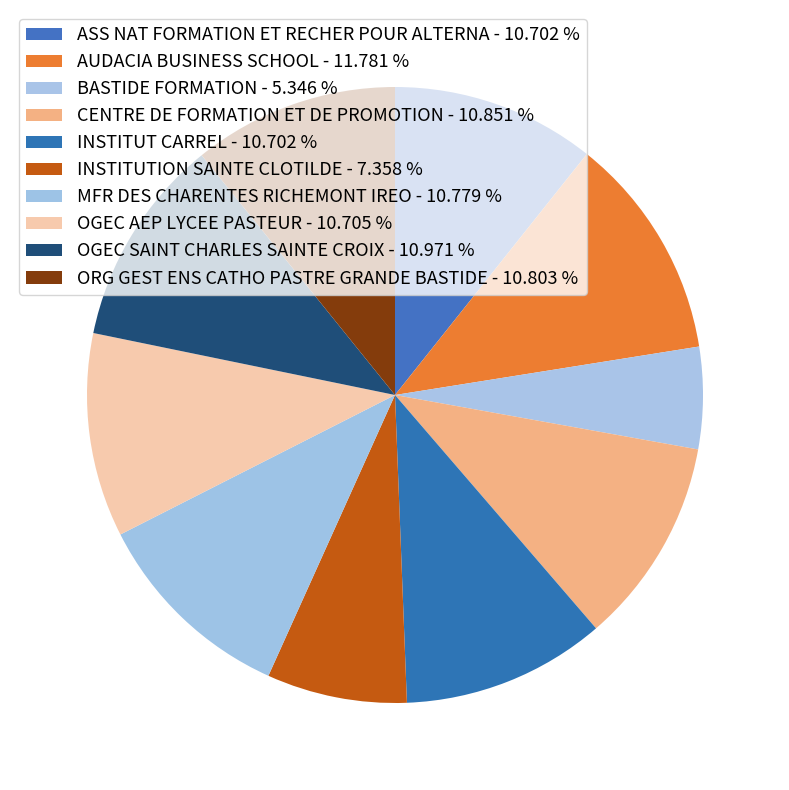

Does any single category account for the majority?

No